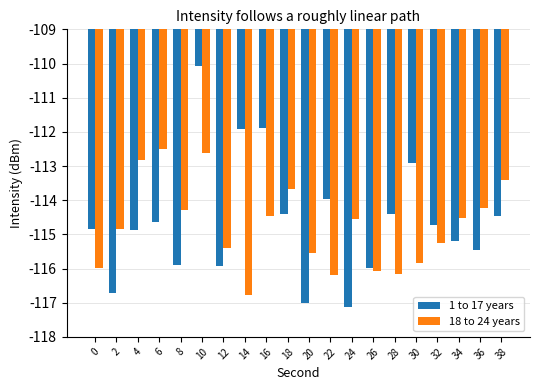

The value of 18 to 24 years at 6 is -112.5. True or false?

True